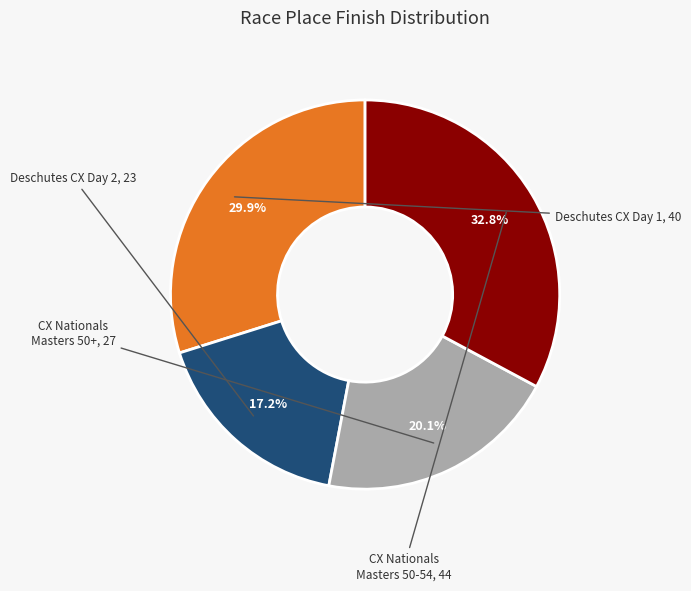

Does any single category account for the majority?

No